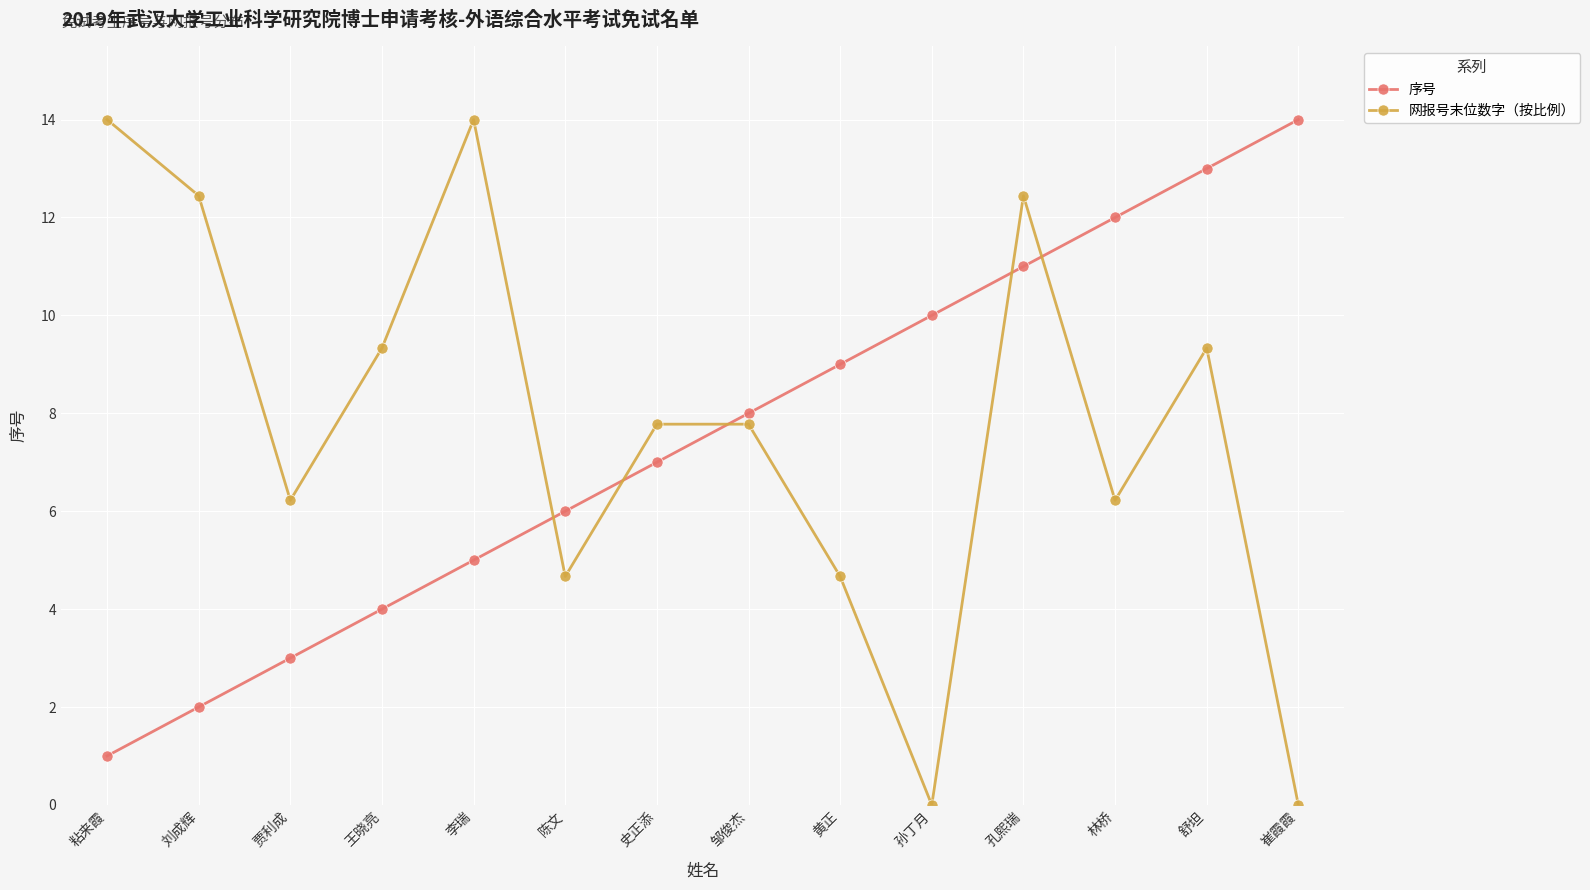

Rank the categories by 序号 value from lowest to highest.

粘来霞, 刘成辉, 贾利成, 王晓亮, 李瑞, 陈文, 史正添, 邹俊杰, 黄正, 孙丁月, 孔熙瑞, 林桥, 舒坦, 崔霞霞